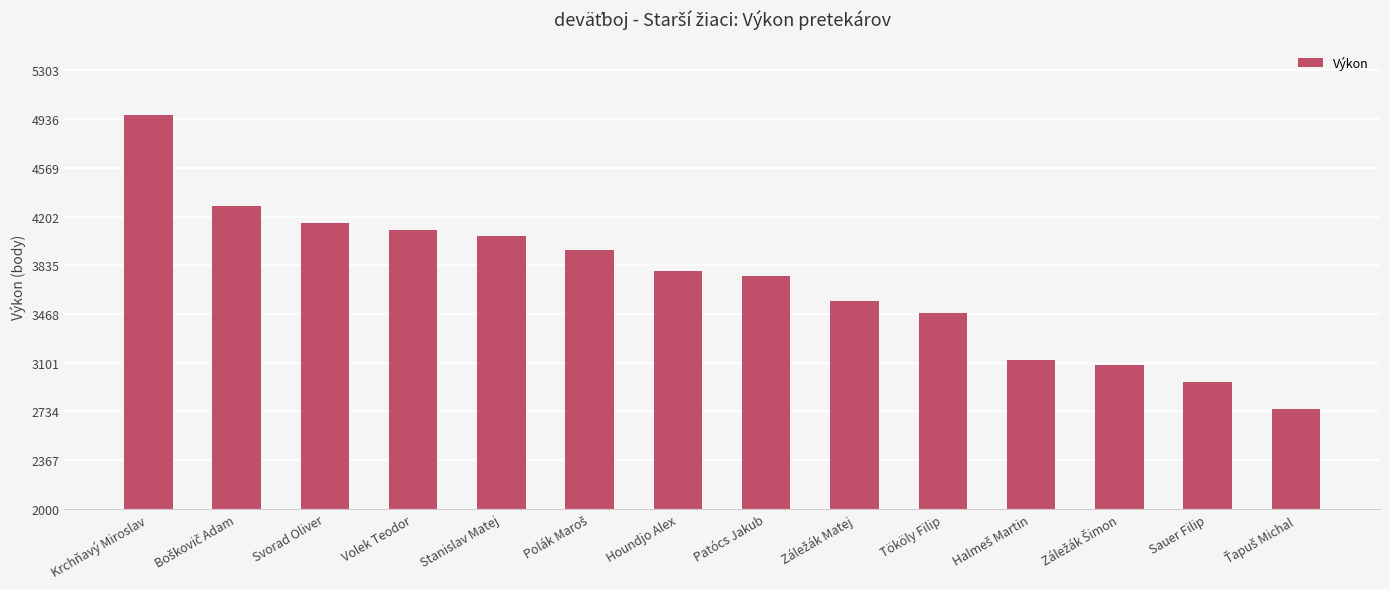

Reading left to right, list all the values displayed in this chart.

4964	4282	4153	4100	4059	3947	3794	3755	3568	3478	3118	3081	2957	2753